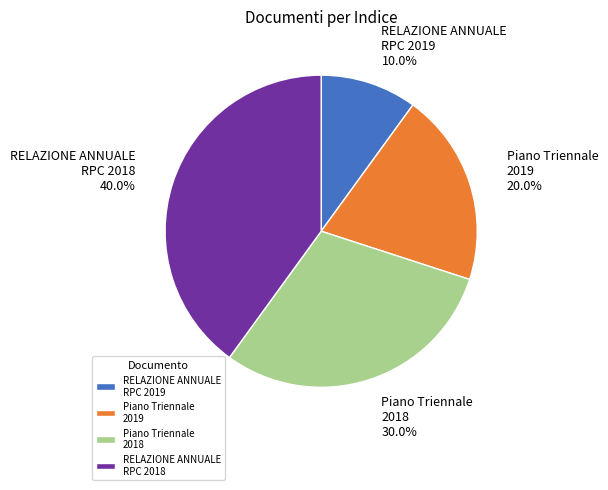

Is Piano Triennale 2019 the majority of the pie?

No